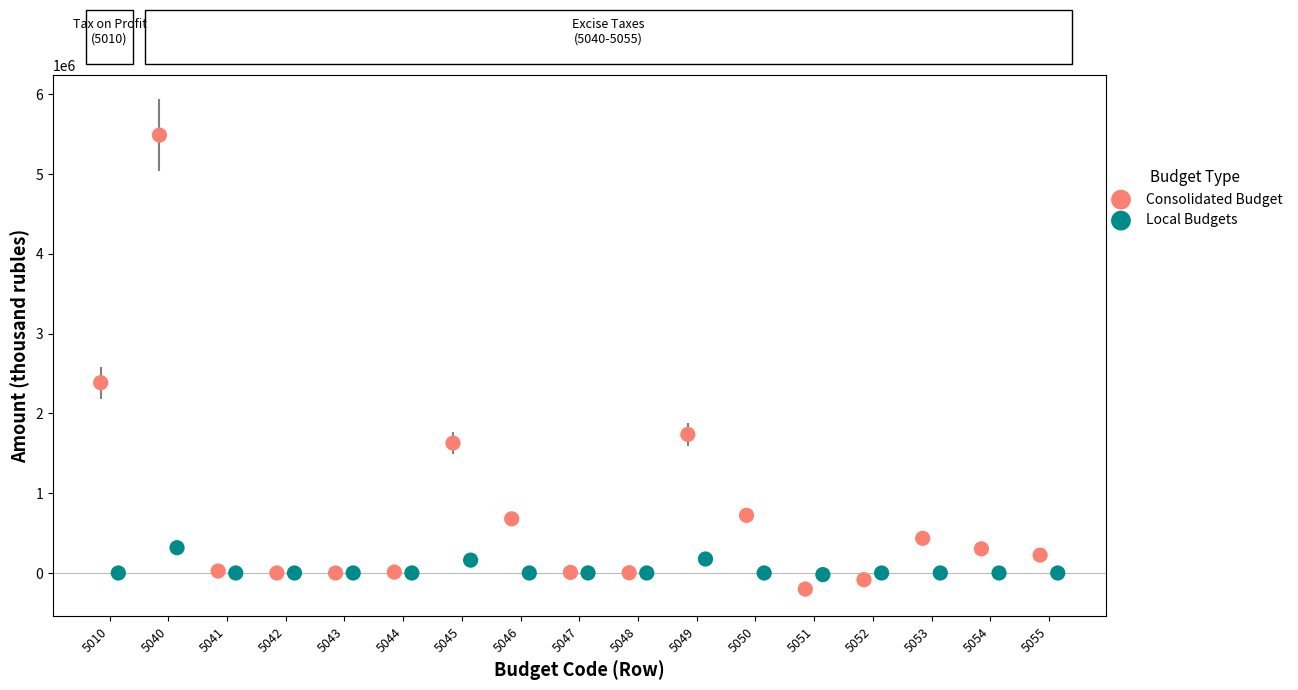

Which series reaches the maximum Y coordinate?

Consolidated Budget